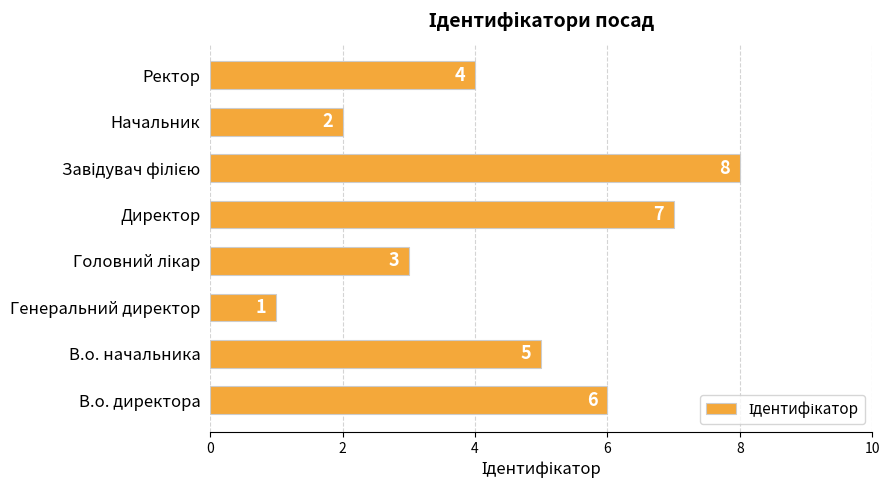

What is the change in value from Генеральний директор to Директор?

+6